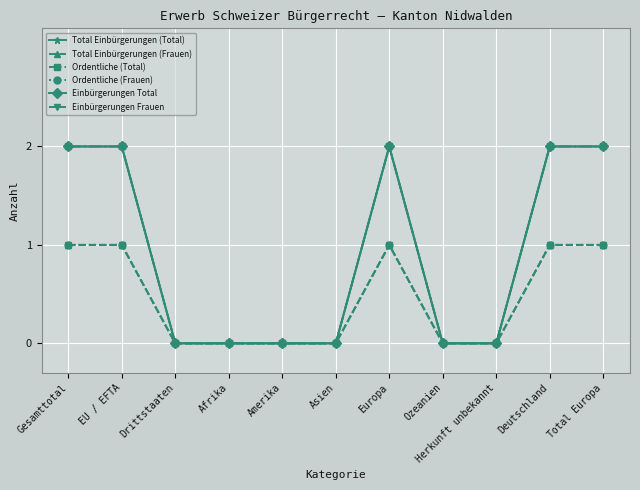

Does the chart have visible grid lines?

Yes